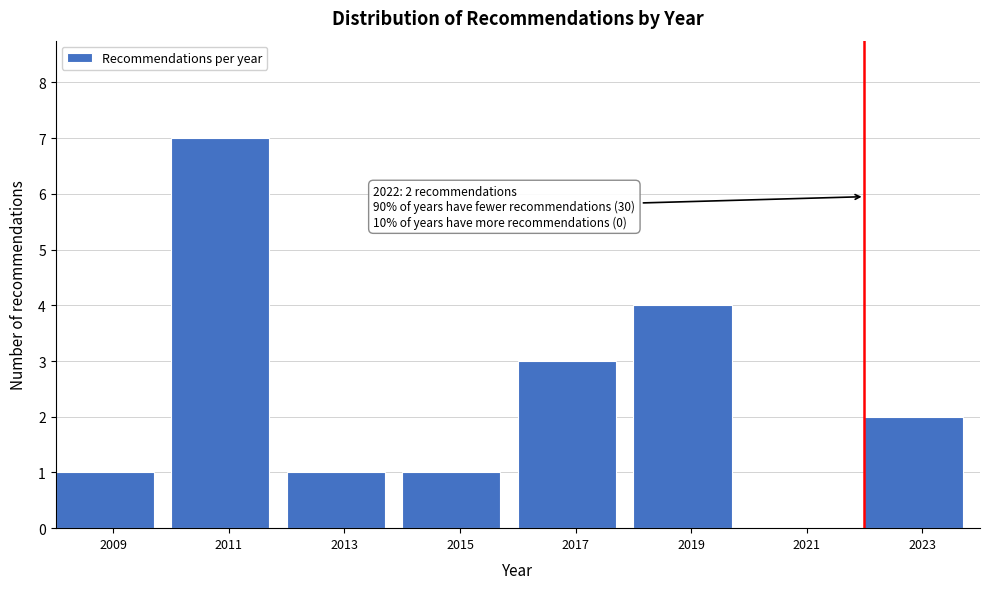

Reading right to left, transcribe all the data shown in this chart.

2023=2	2021=0	2019=4	2017=3	2015=1	2013=1	2011=7	2009=1